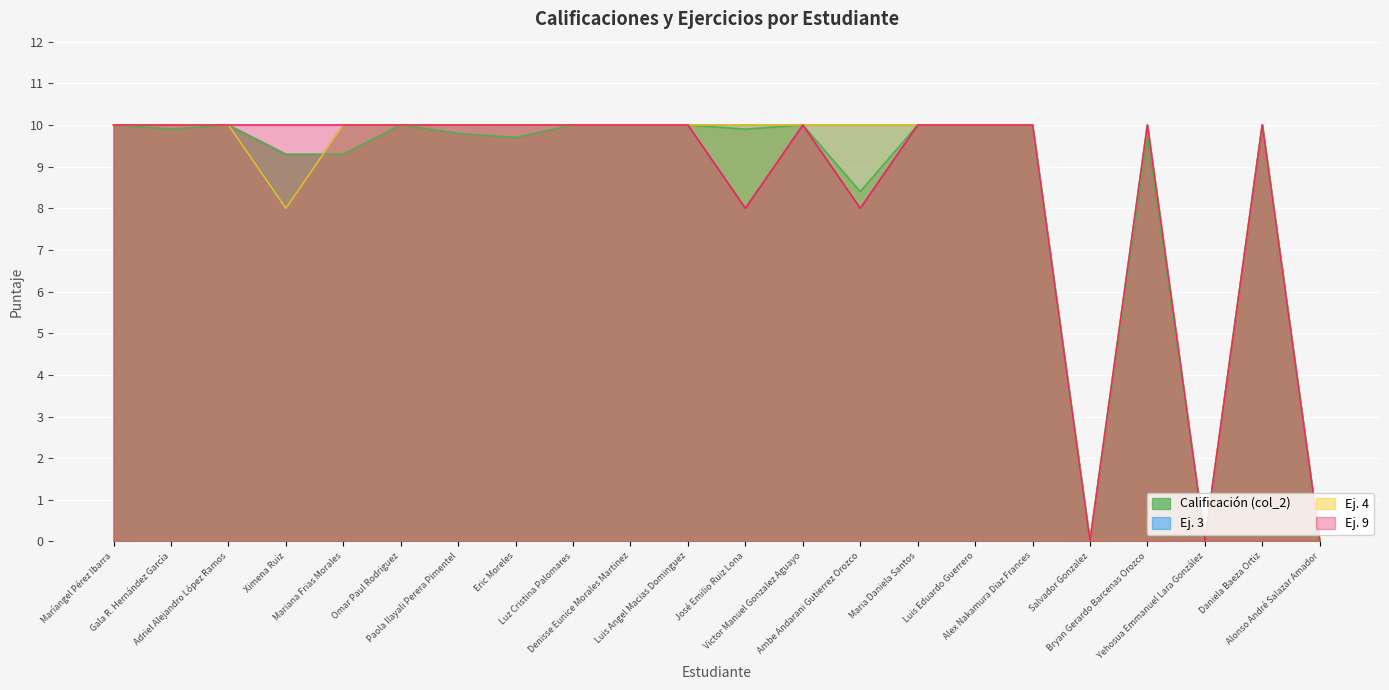

Reading left to right, list all the values displayed in this chart.

Calificación (col_2): 10.0	9.9	10.0	9.3	9.3	10.0	9.8	9.7	10.0	10.0	10.0	9.9	10.0	8.4	10.0	10.0	10.0	0.0	9.7	0.0	10.0	0.0
Ej. 3: 10.0	10.0	10.0	8.0	10.0	10.0	10.0	10.0	10.0	10.0	10.0	10.0	10.0	10.0	10.0	10.0	10.0	0.0	10.0	0.0	10.0	0.0
Ej. 4: 10.0	10.0	10.0	8.0	10.0	10.0	10.0	10.0	10.0	10.0	10.0	10.0	10.0	10.0	10.0	10.0	10.0	0.0	10.0	0.0	10.0	0.0
Ej. 9: 10.0	10.0	10.0	10.0	10.0	10.0	10.0	10.0	10.0	10.0	10.0	8.0	10.0	8.0	10.0	10.0	10.0	0.0	10.0	0.0	10.0	0.0